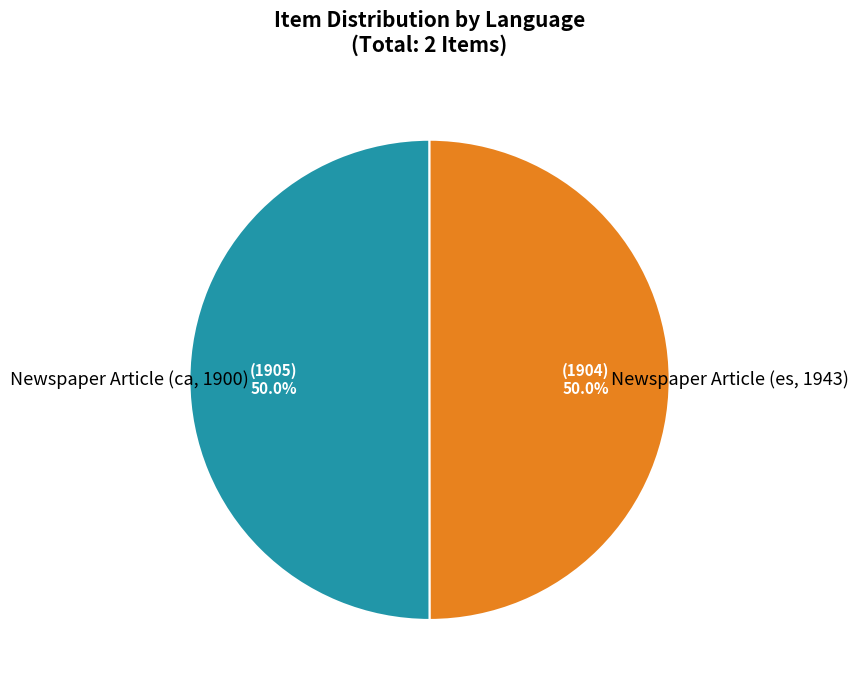

What percentage is the Newspaper Article (ca, 1900) slice, to the nearest percent?

50%